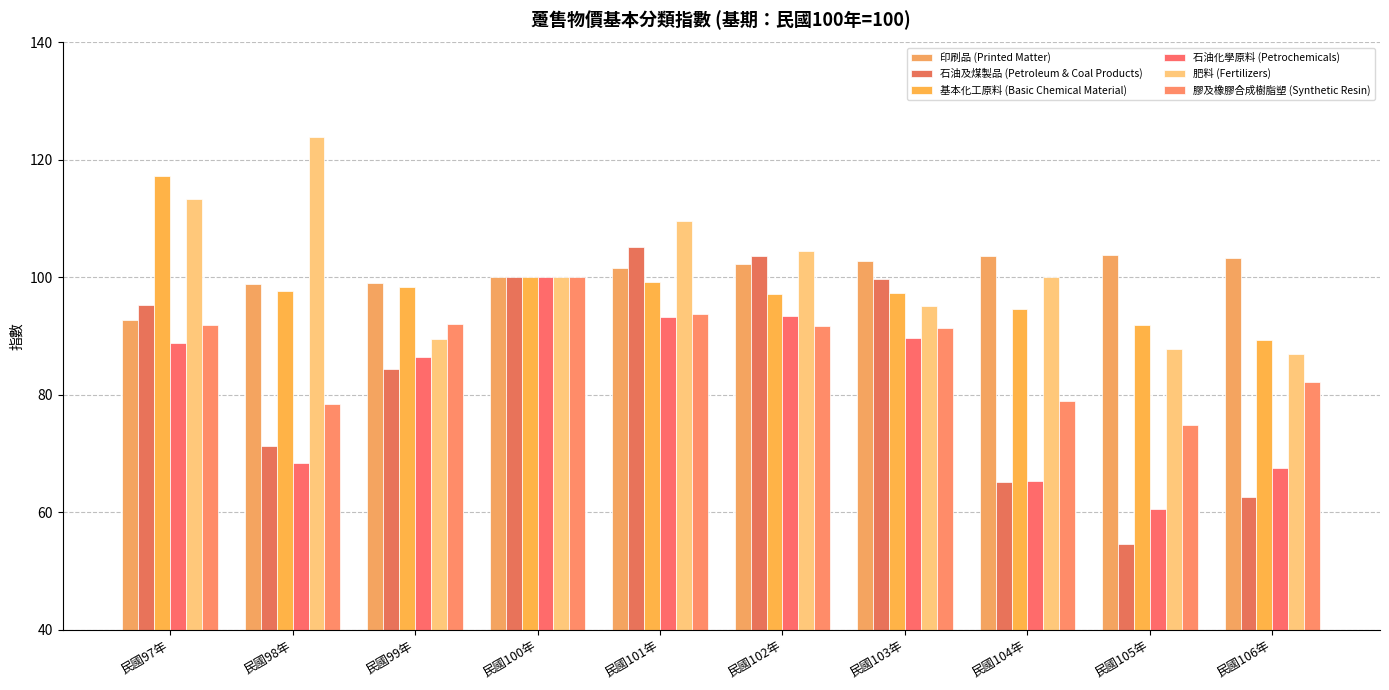

Is the value of 石油化學原料 (Petrochemicals) at 民國98年 greater than the value of 印刷品 (Printed Matter) at 民國100年?

No